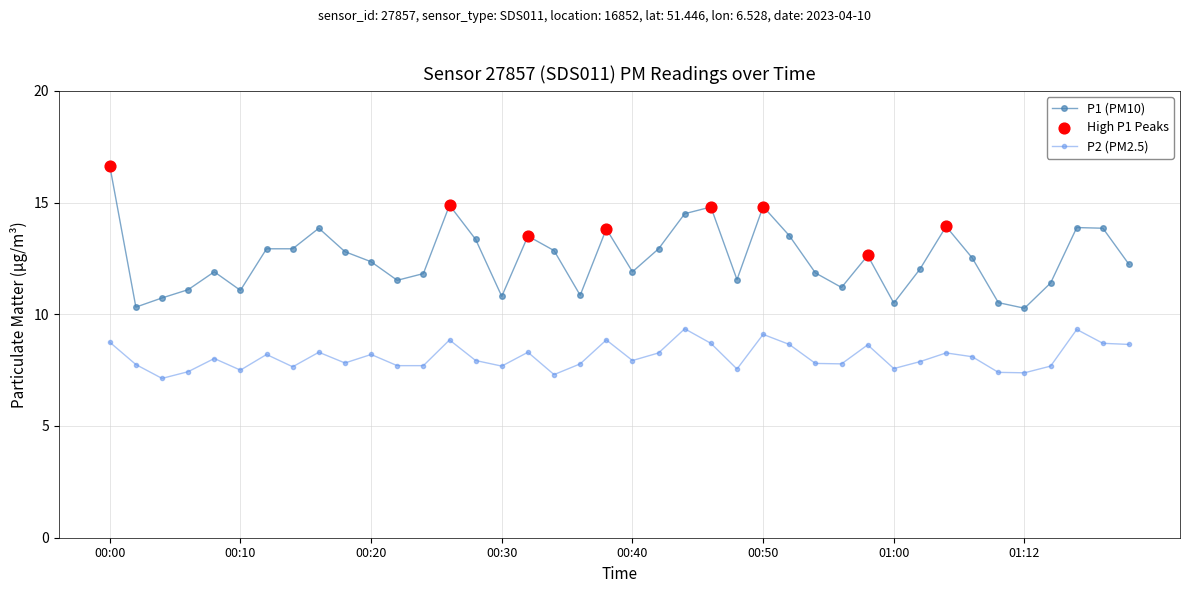

Which series has the largest total across all categories?

P1 (PM10)